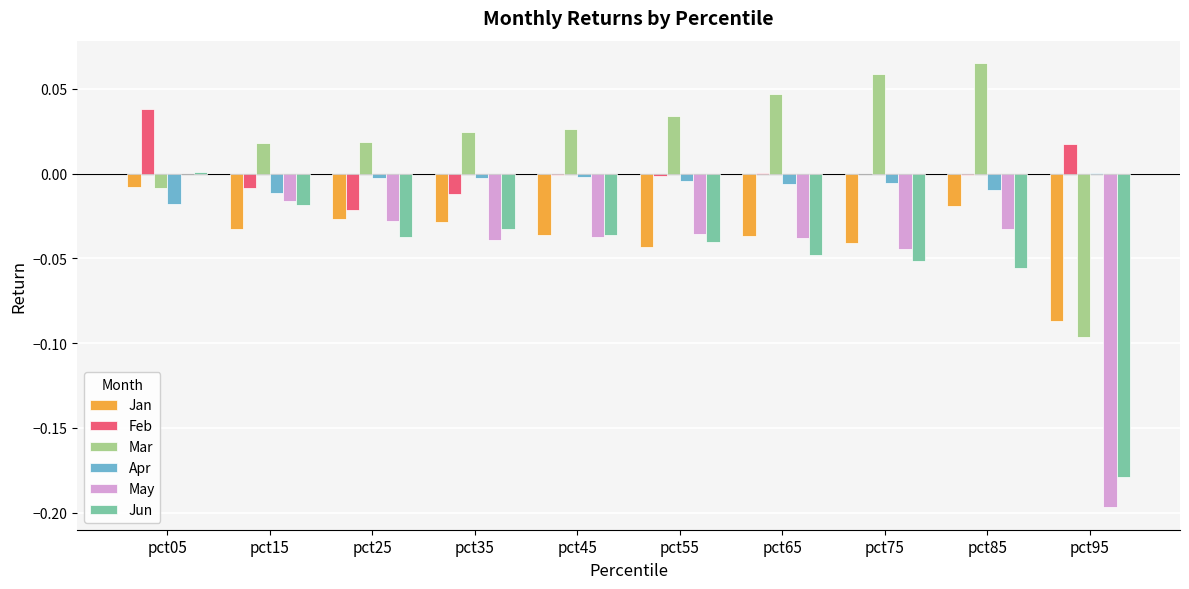

How many values in Apr are above zero?

1